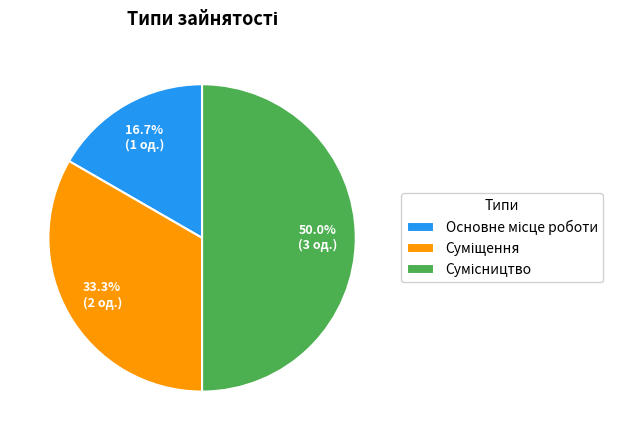

To the nearest percent, what is the difference between the largest and smallest slice percentages?

33%